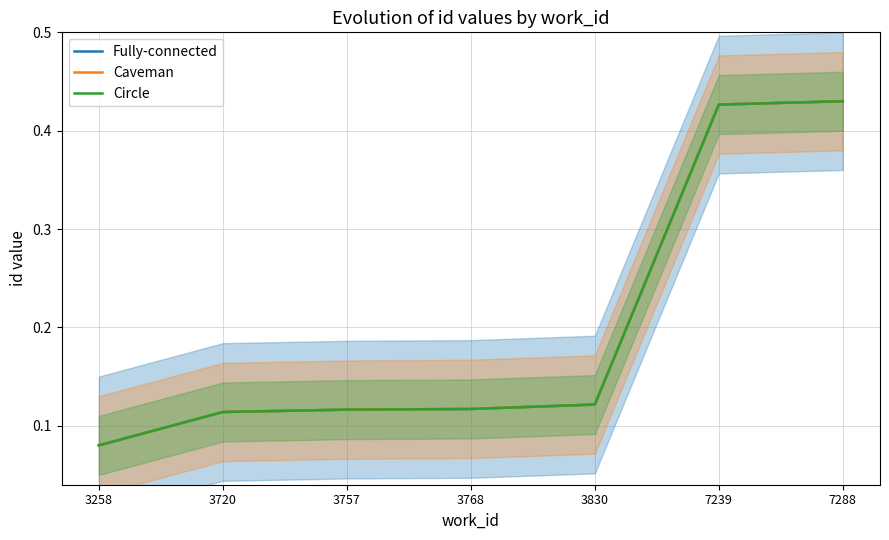

Which series has the largest total across all categories?

Caveman